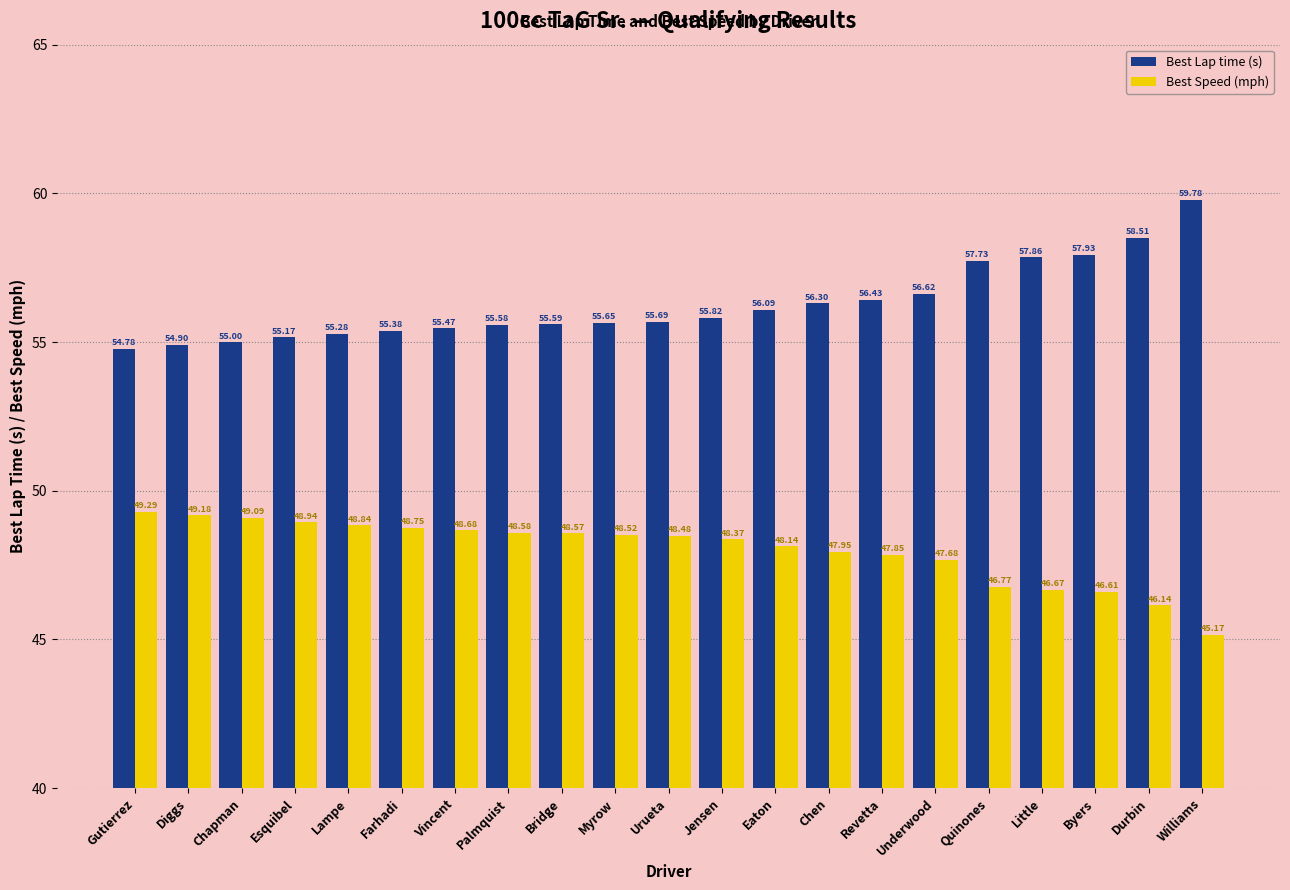

Rank the series by their maximum value, from lowest to highest.

Best Speed (mph), Best Lap time (s)